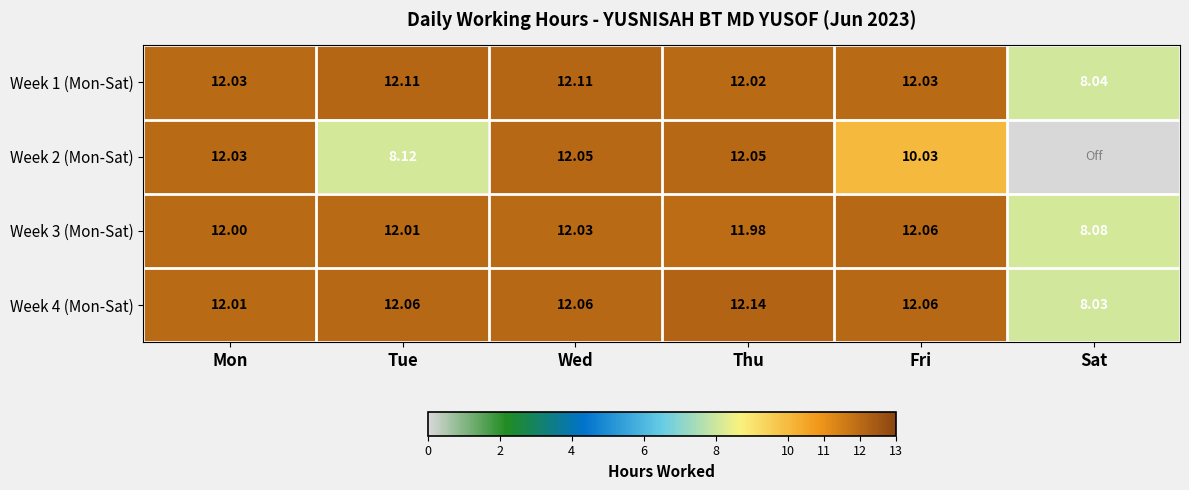

At which label does Week 1 (Mon-Sat) first exceed 12?

Mon